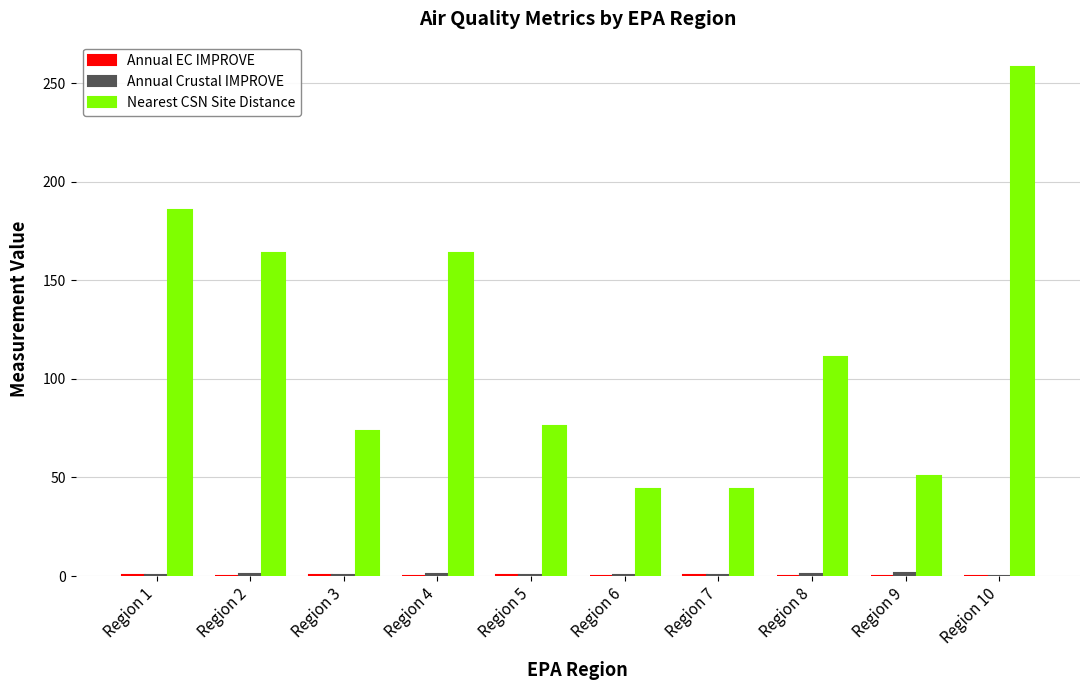

At which category does the chart reach its peak across all series?

Region 10